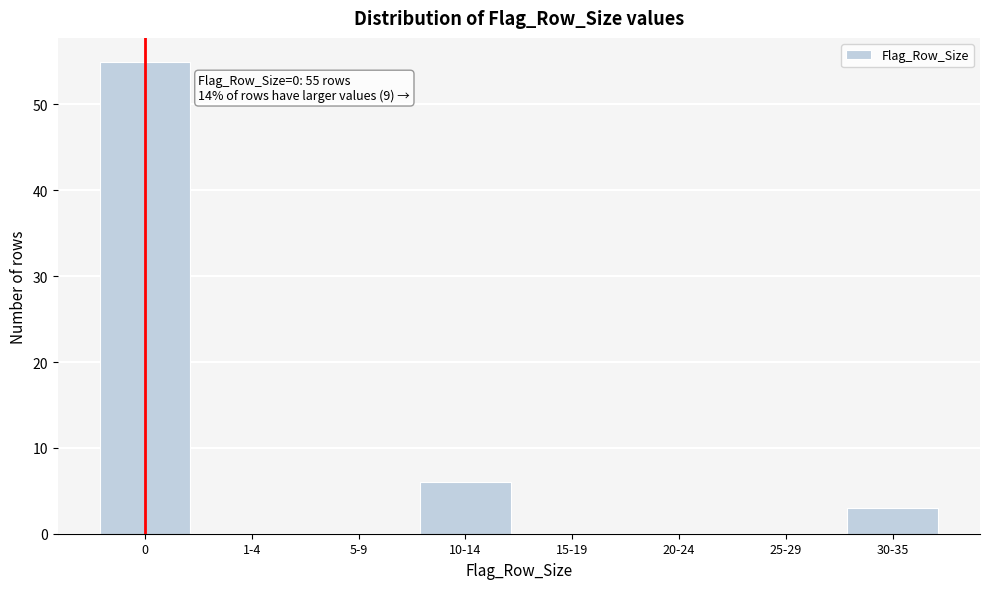

Reading left to right, list all the values displayed in this chart.

0=55	1-4=0	5-9=0	10-14=6	15-19=0	20-24=0	25-29=0	30-35=3